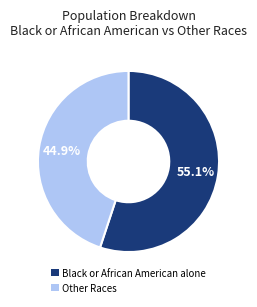

How many segments does this pie chart have?

2